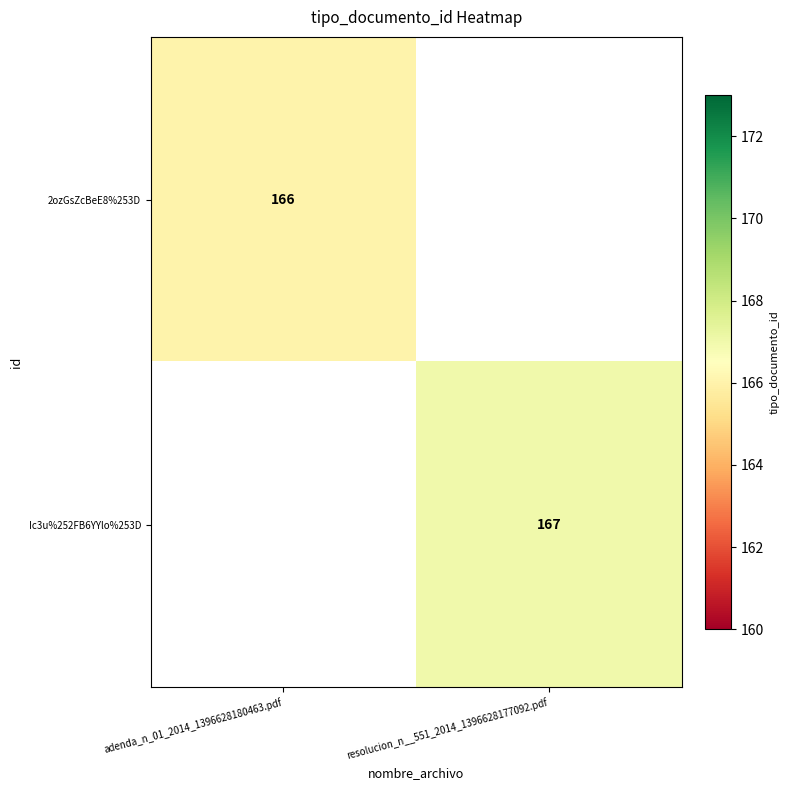

At which category does the chart reach its peak across all series?

resolucion_n__551_2014_1396628177092.pdf